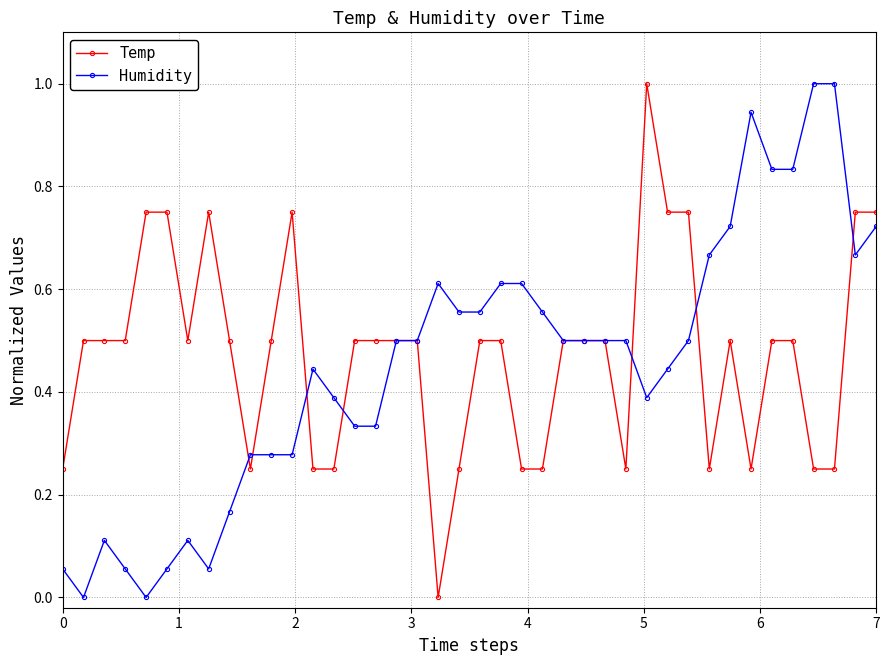

True or false: Humidity has more than 2 points higher than both neighbors.

True